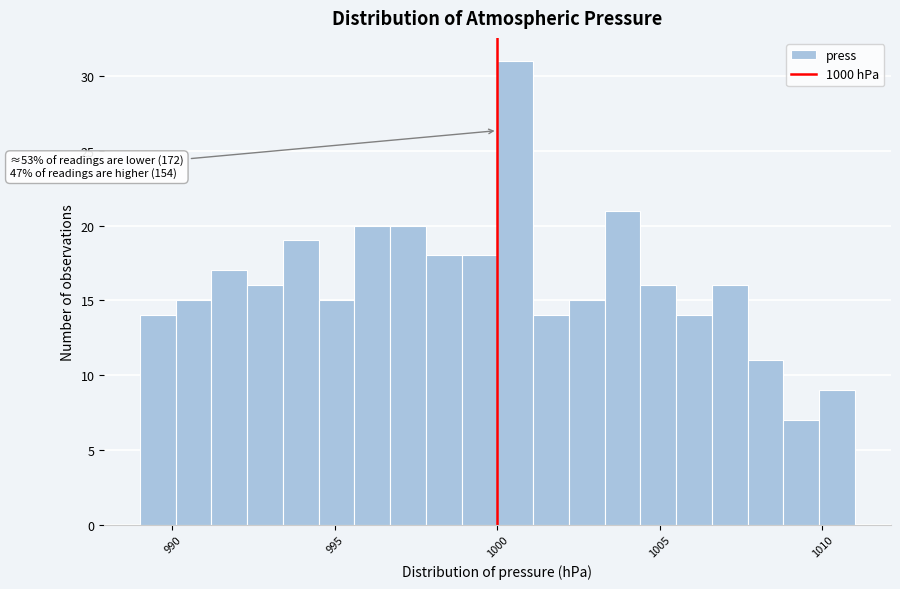

Around what value on the x-axis is the tallest bar? Give the approximate position of its centre, as read against the axis.

1000.5